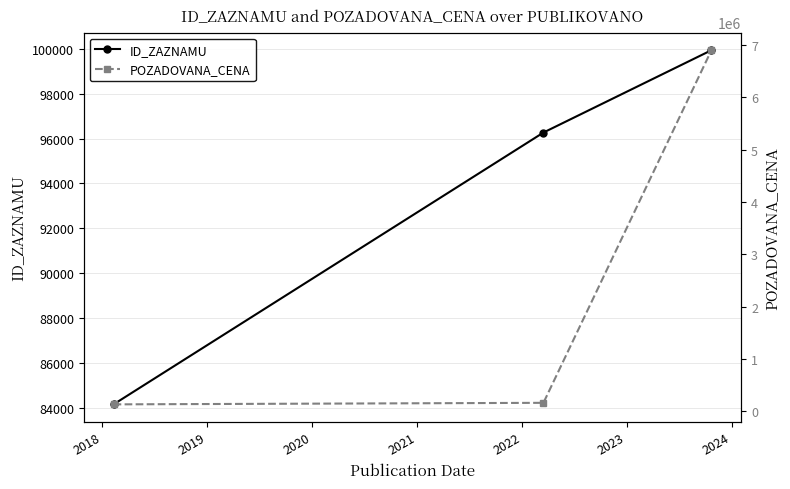

What is the highest value of the ID_ZAZNAMU series?

99943